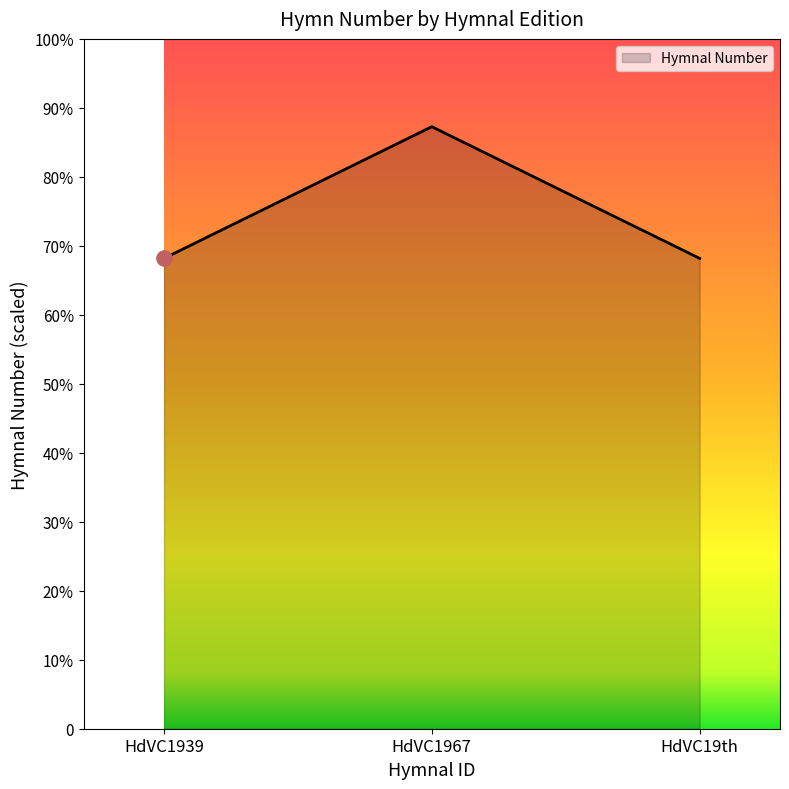

Which has a higher value, HdVC19th or HdVC1967?

HdVC1967